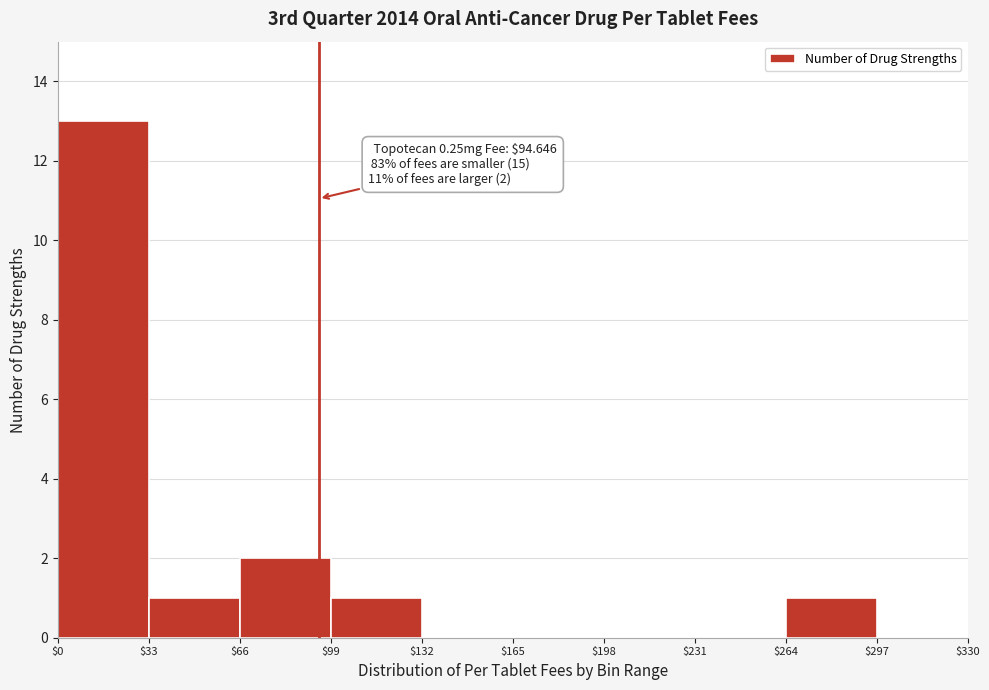

Over which range of the x-axis is the bar tallest?

$0 to $33